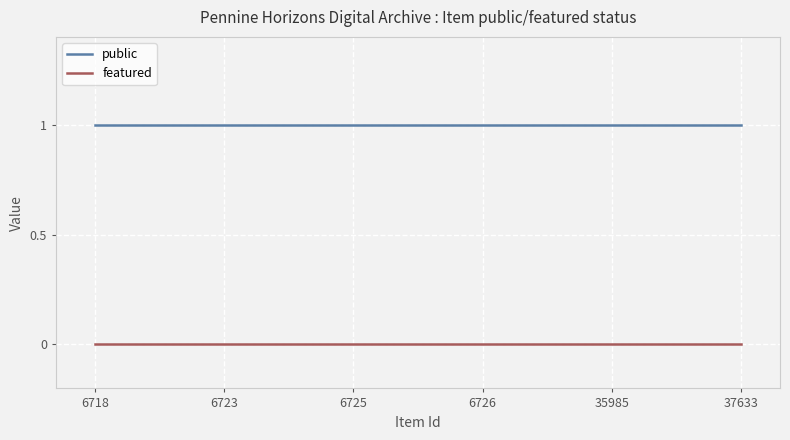

Rank the series by their maximum value, from highest to lowest.

public, featured